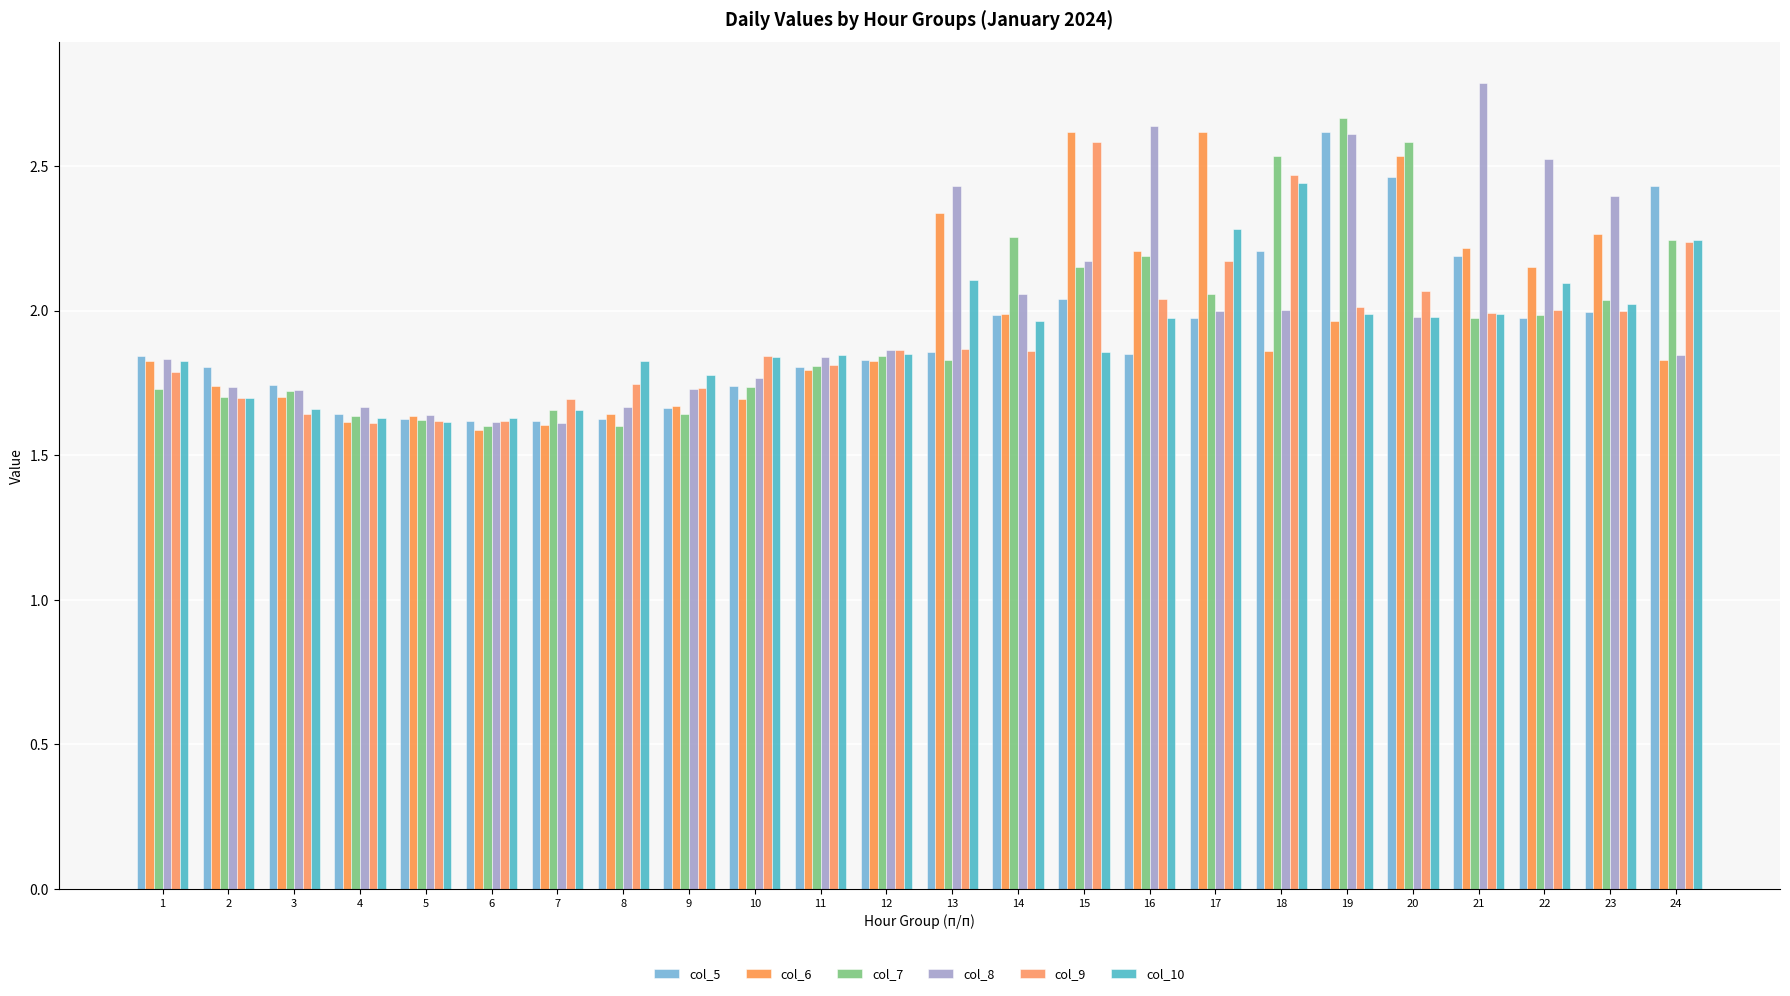

Which series has the largest total across all categories?

col_8